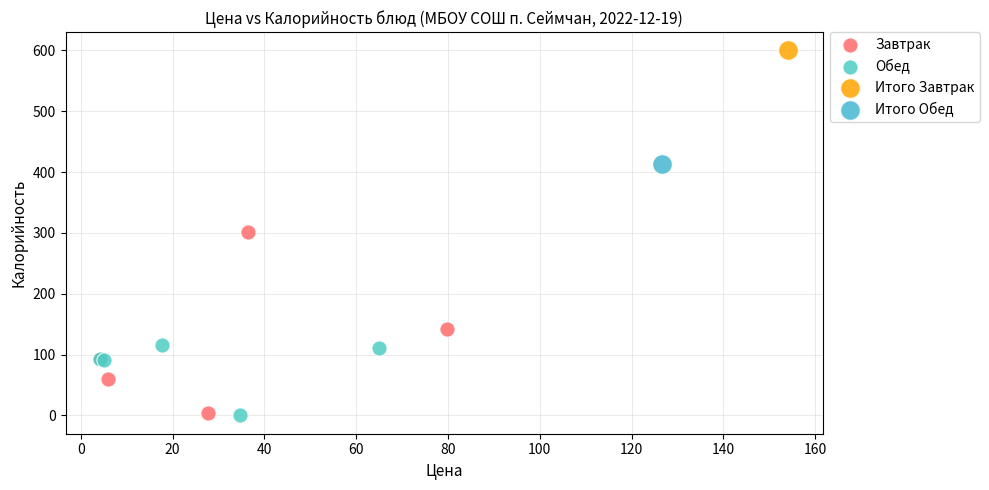

Which series contains the highest Y value?

Итого Завтрак